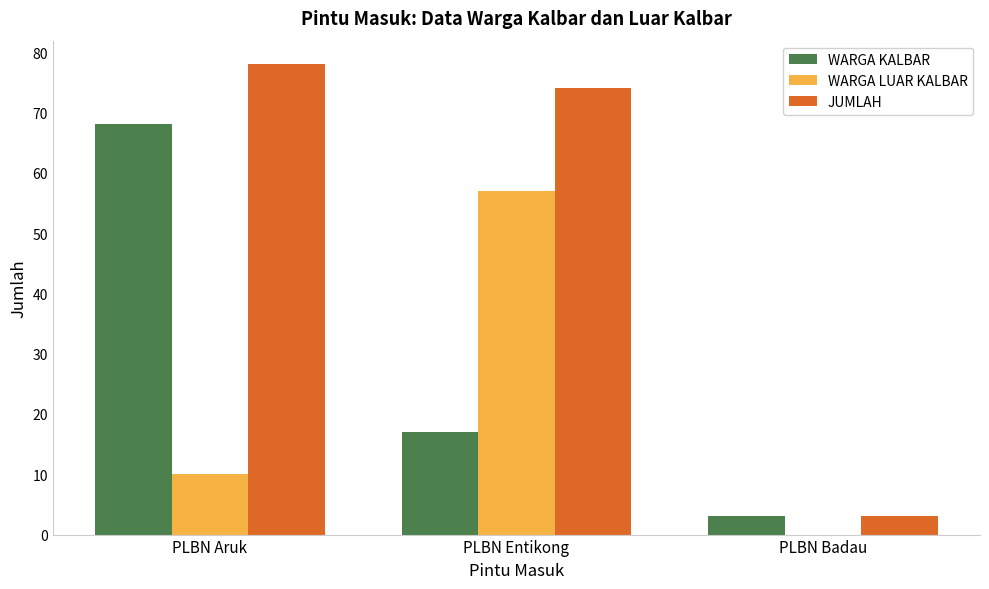

What is the average value of the WARGA KALBAR series?

29